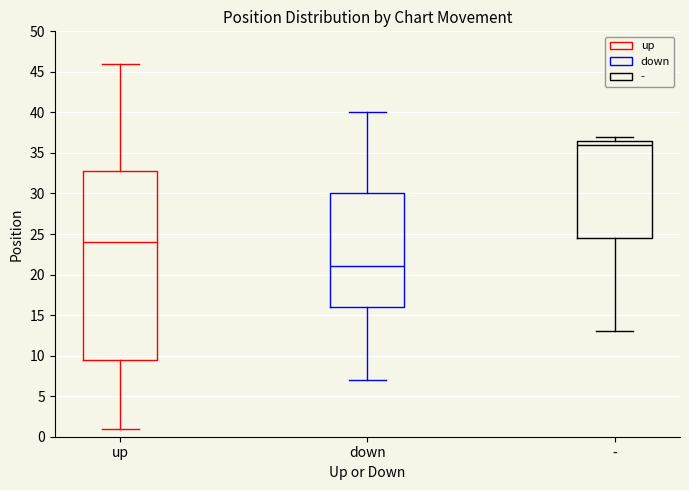

Which box has the lowest median line?

down